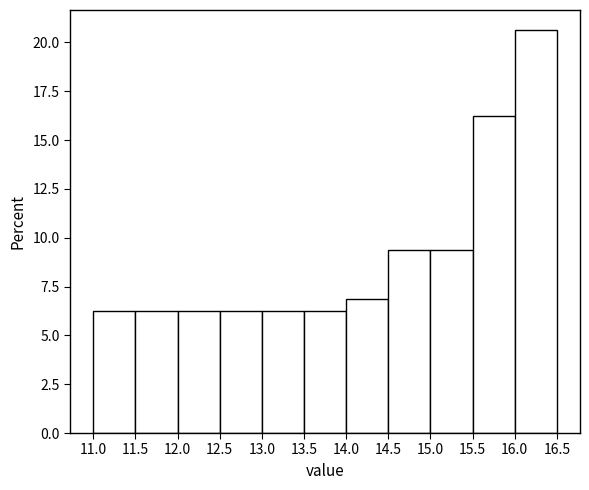

Which range on the x-axis has the tallest bar?

16.0 to 16.5